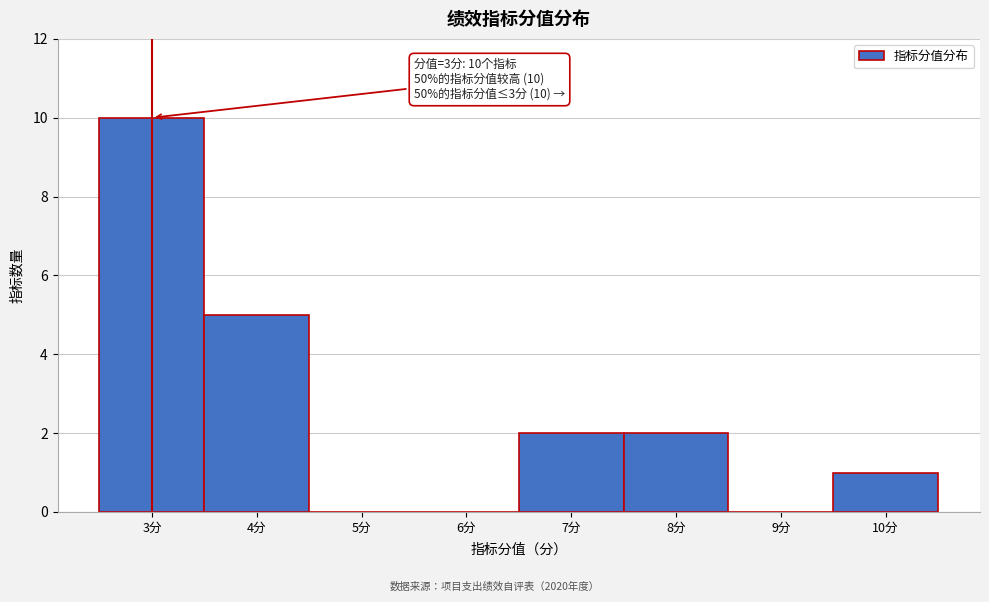

Over which range of the x-axis is the bar tallest?

2.5 to 3.5